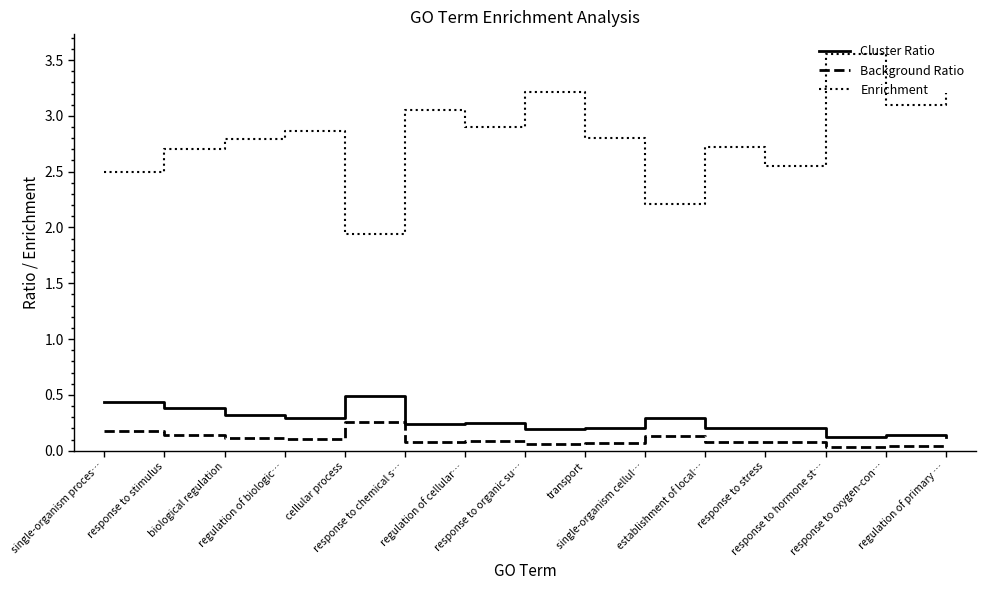

True or false: Background Ratio and Cluster Ratio intersect in this chart.

False